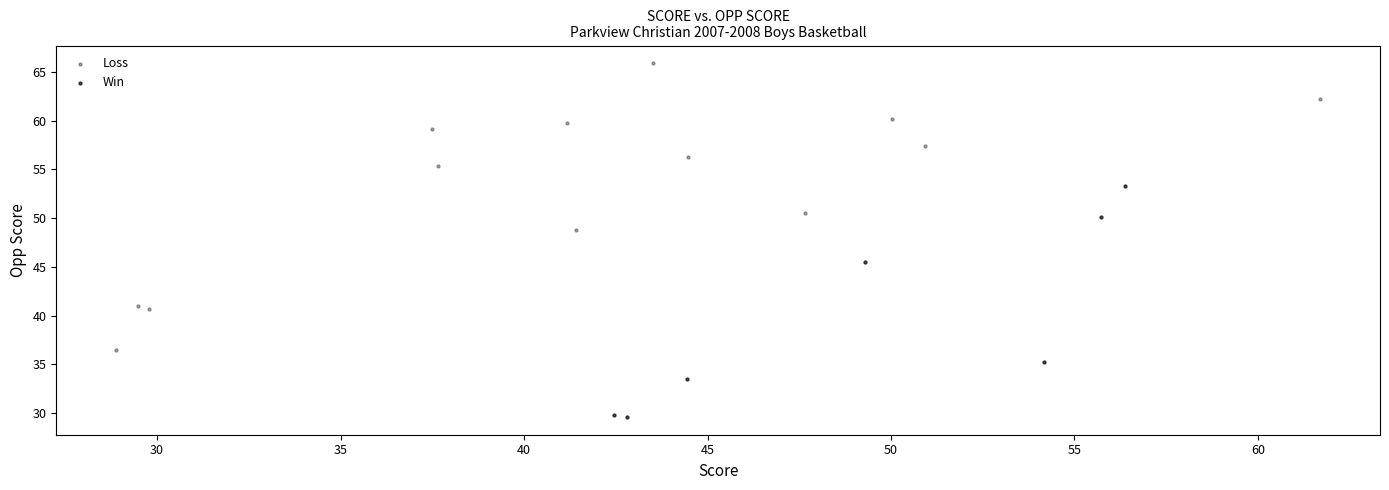

Which series has the widest spread of Y values?

Loss